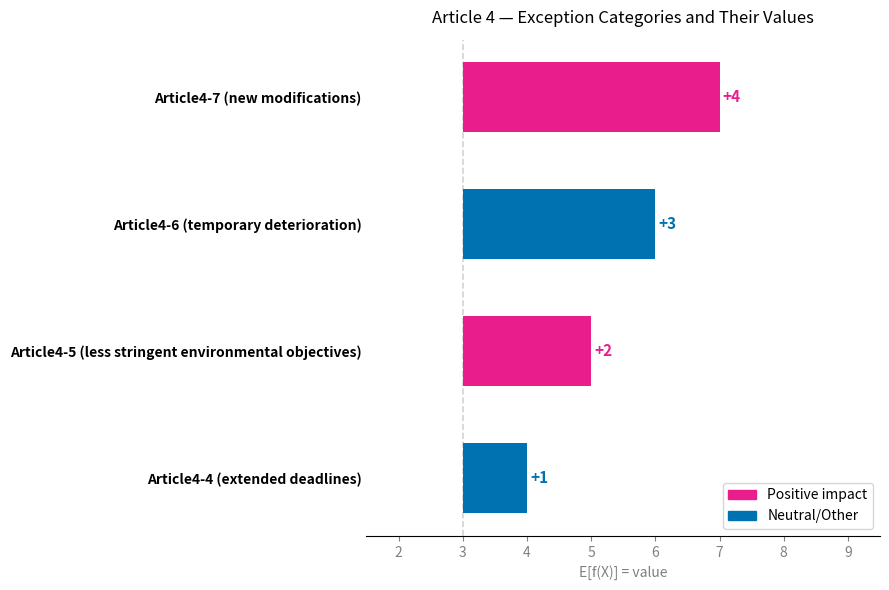

What is the change in value from Article4-6 (temporary deterioration) to Article4-7 (new modifications)?

+1